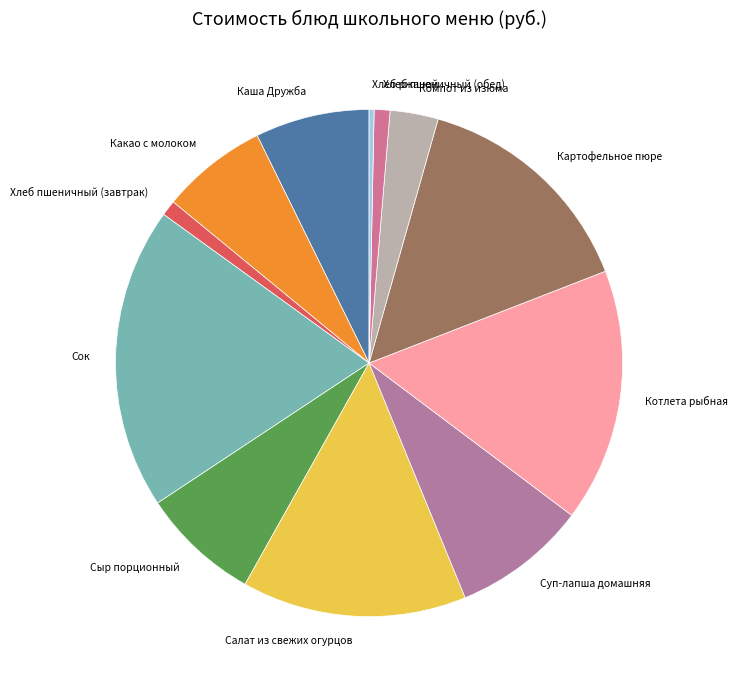

Count the number of slices in the pie.

12